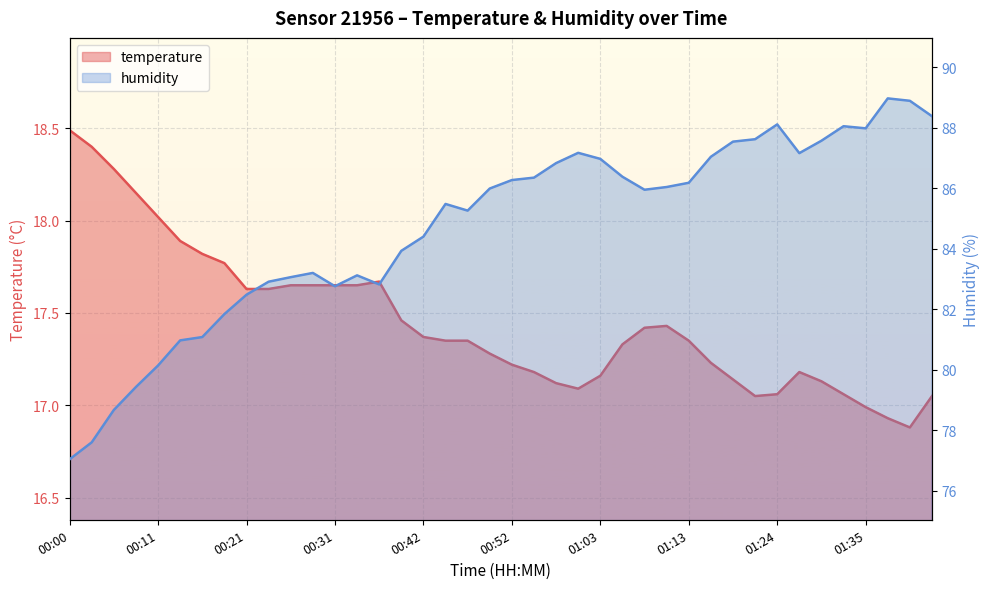

Reading left to right, extract all data points from this chart.

temperature: 18.5	18.4	18.3	18.1	18.0	17.9	17.8	17.8	17.6	17.6	17.6	17.6	17.6	17.6	17.7	17.5	17.4	17.4	17.4	17.3	17.2	17.2	17.1	17.1	17.2	17.3	17.4	17.4	17.4	17.2	17.1	17.1	17.1	17.2	17.1	17.1	17.0	16.9	16.9	17.1
humidity: 77.0	77.6	78.7	79.4	80.1	81.0	81.1	81.8	82.5	82.9	83.1	83.2	82.8	83.1	82.8	83.9	84.4	85.5	85.3	86.0	86.3	86.3	86.8	87.2	87.0	86.4	86.0	86.0	86.2	87.0	87.5	87.6	88.1	87.2	87.6	88.0	88.0	89.0	88.9	88.4